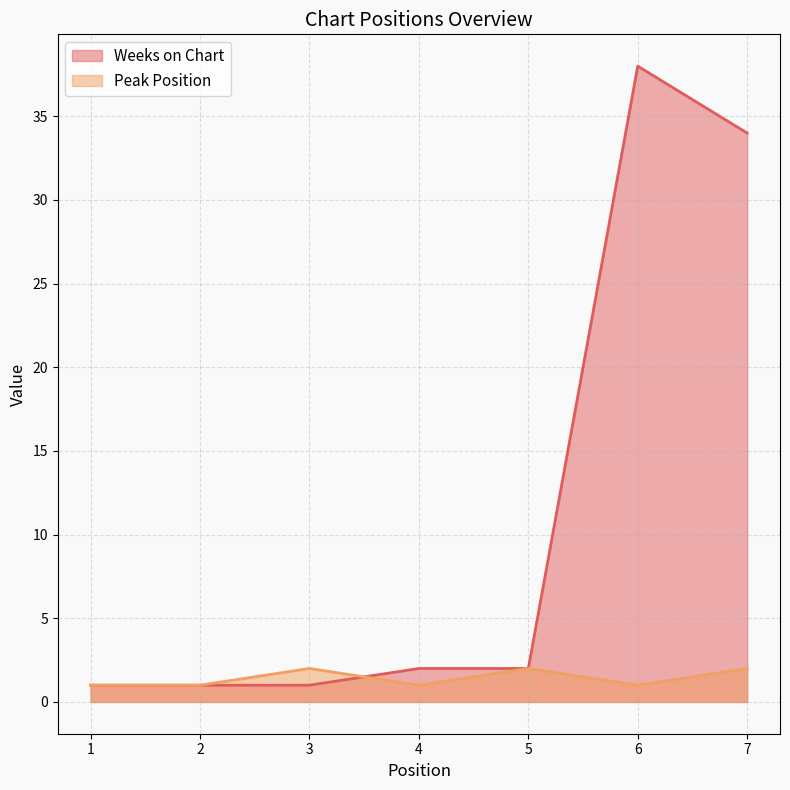

At how many categories does at least one series exceed 33?

2